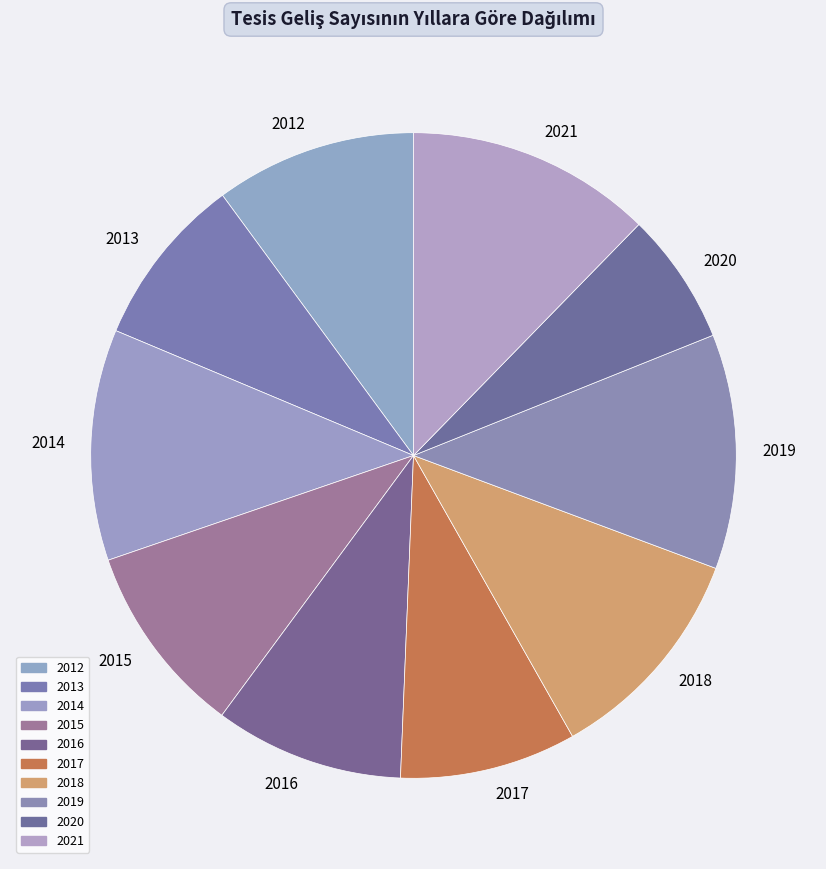

Which has a higher value, 2017 or 2014?

2014